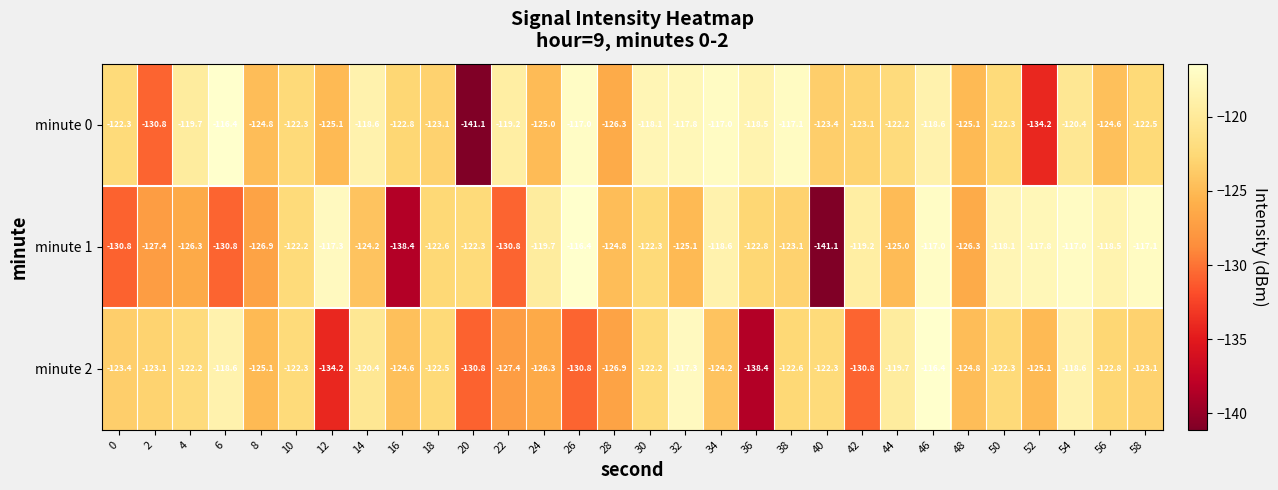

At which label does minute 2 reach its peak?

46